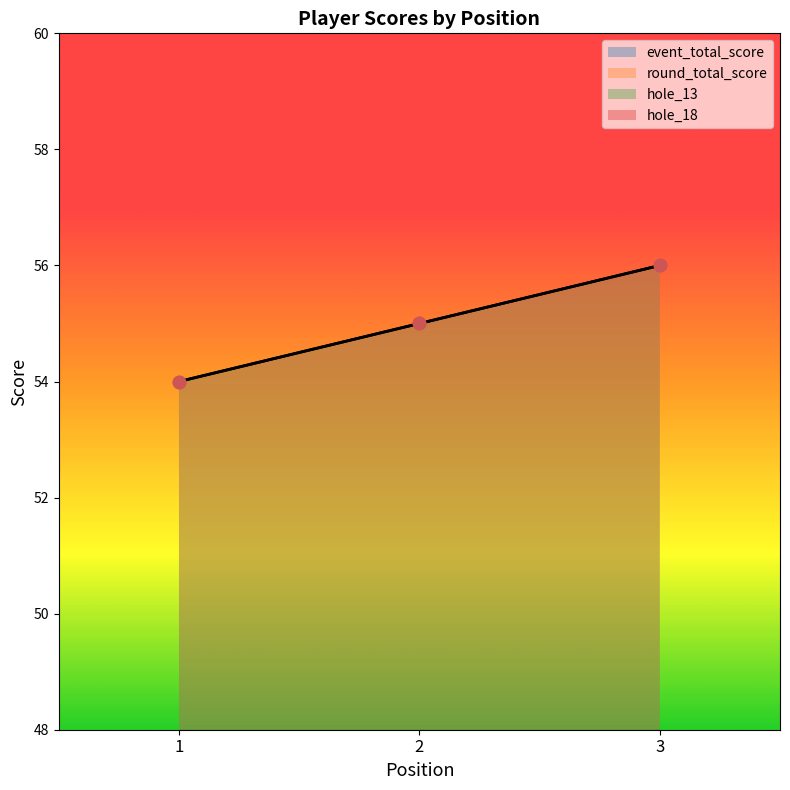

Which series reaches the maximum Y coordinate?

event_total_score